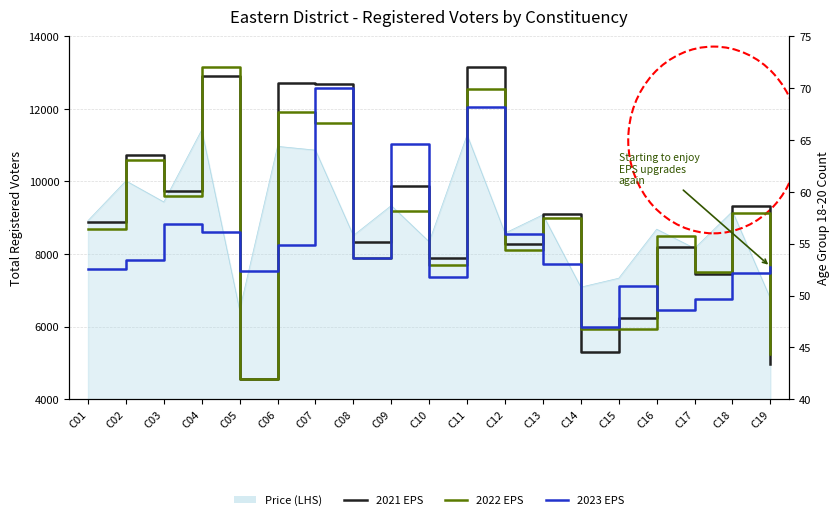

What is the lowest value of the 2021 EPS series?

42.0